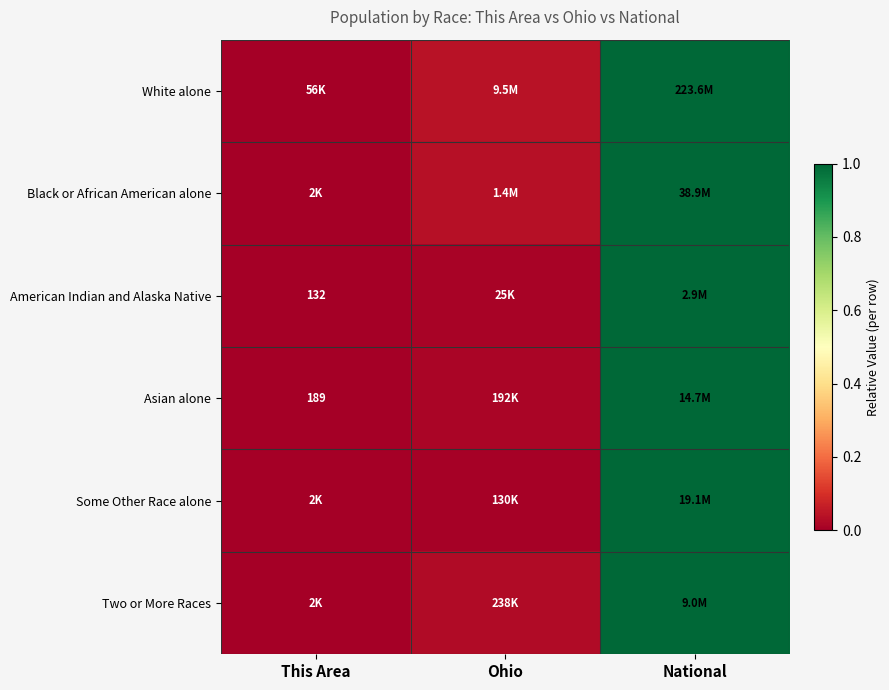

Rank the categories by Black or African American alone value from highest to lowest.

National, Ohio, This Area